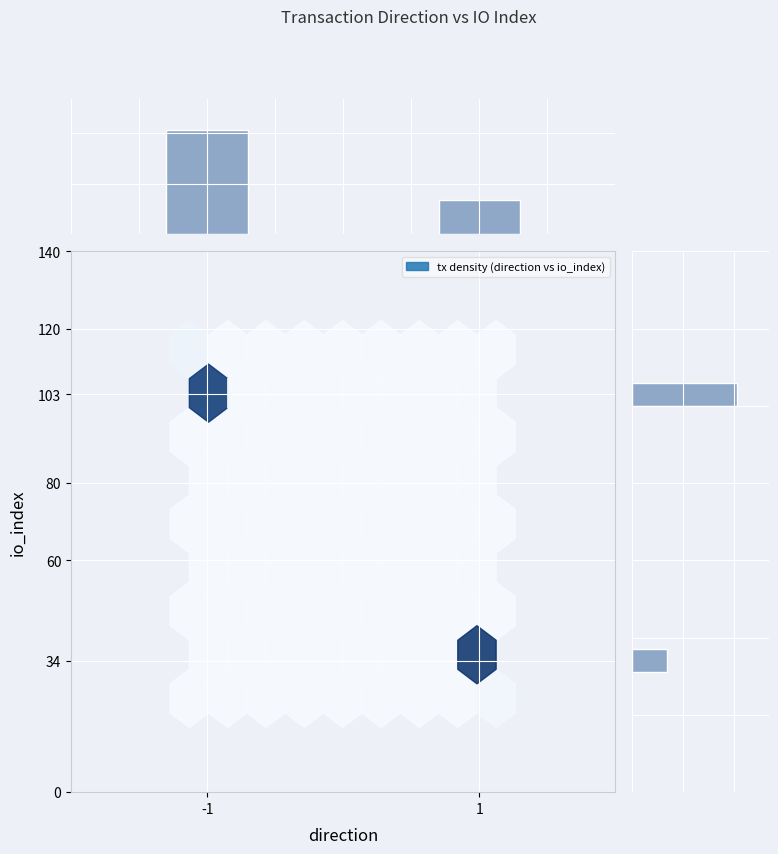

The io_index by direction series shows 34 at 1. True or false?

True